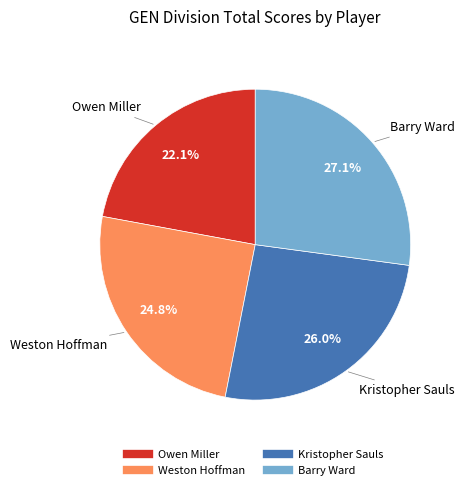

True or false: Barry Ward accounts for 27% of the total.

True